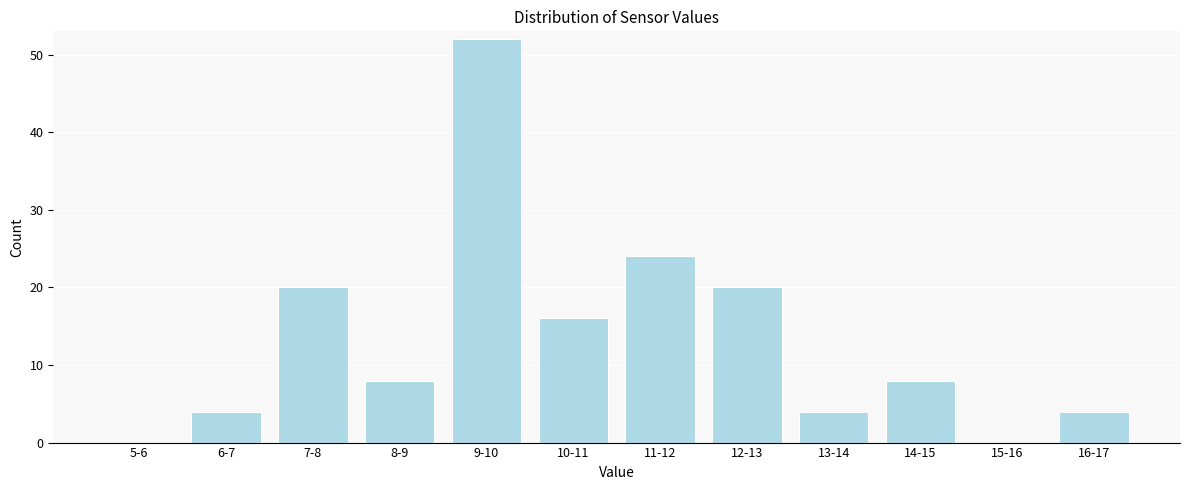

Reading left to right, list all the values displayed in this chart.

5-6=0	6-7=4	7-8=20	8-9=8	9-10=52	10-11=16	11-12=24	12-13=20	13-14=4	14-15=8	15-16=0	16-17=4